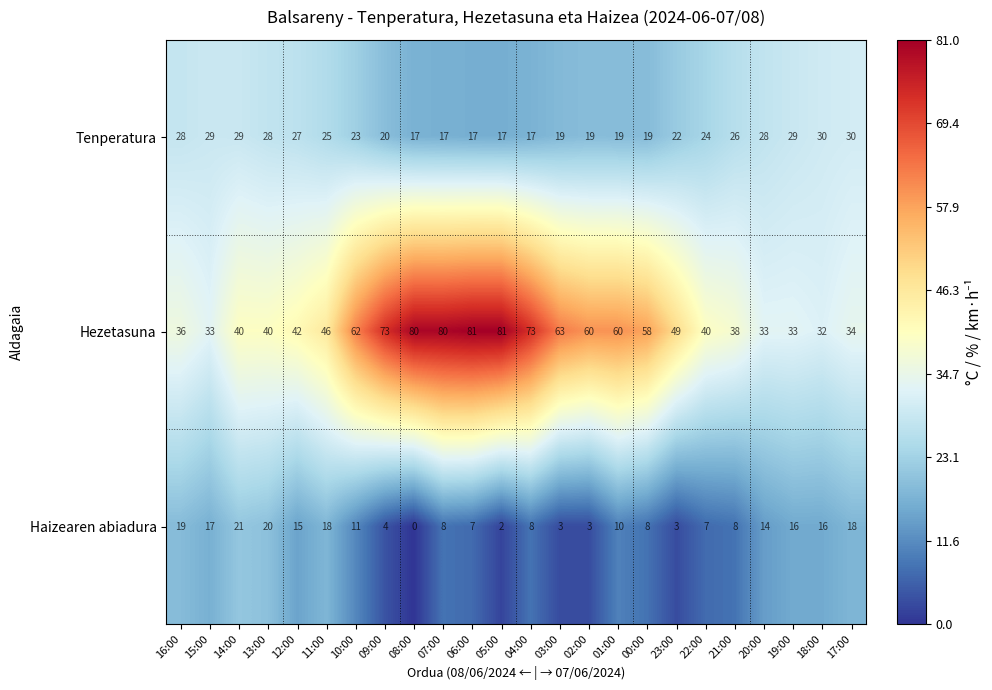

Is it true that Tenperatura equals 19 at 00:00?

True